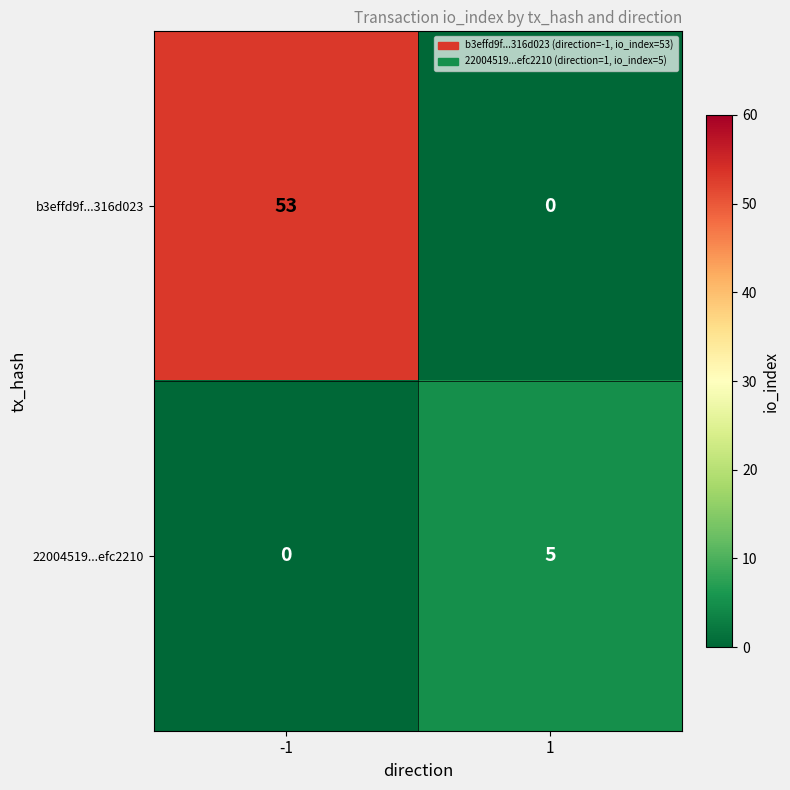

Is it true that b3effd9f...316d023 equals 0 at 1?

True